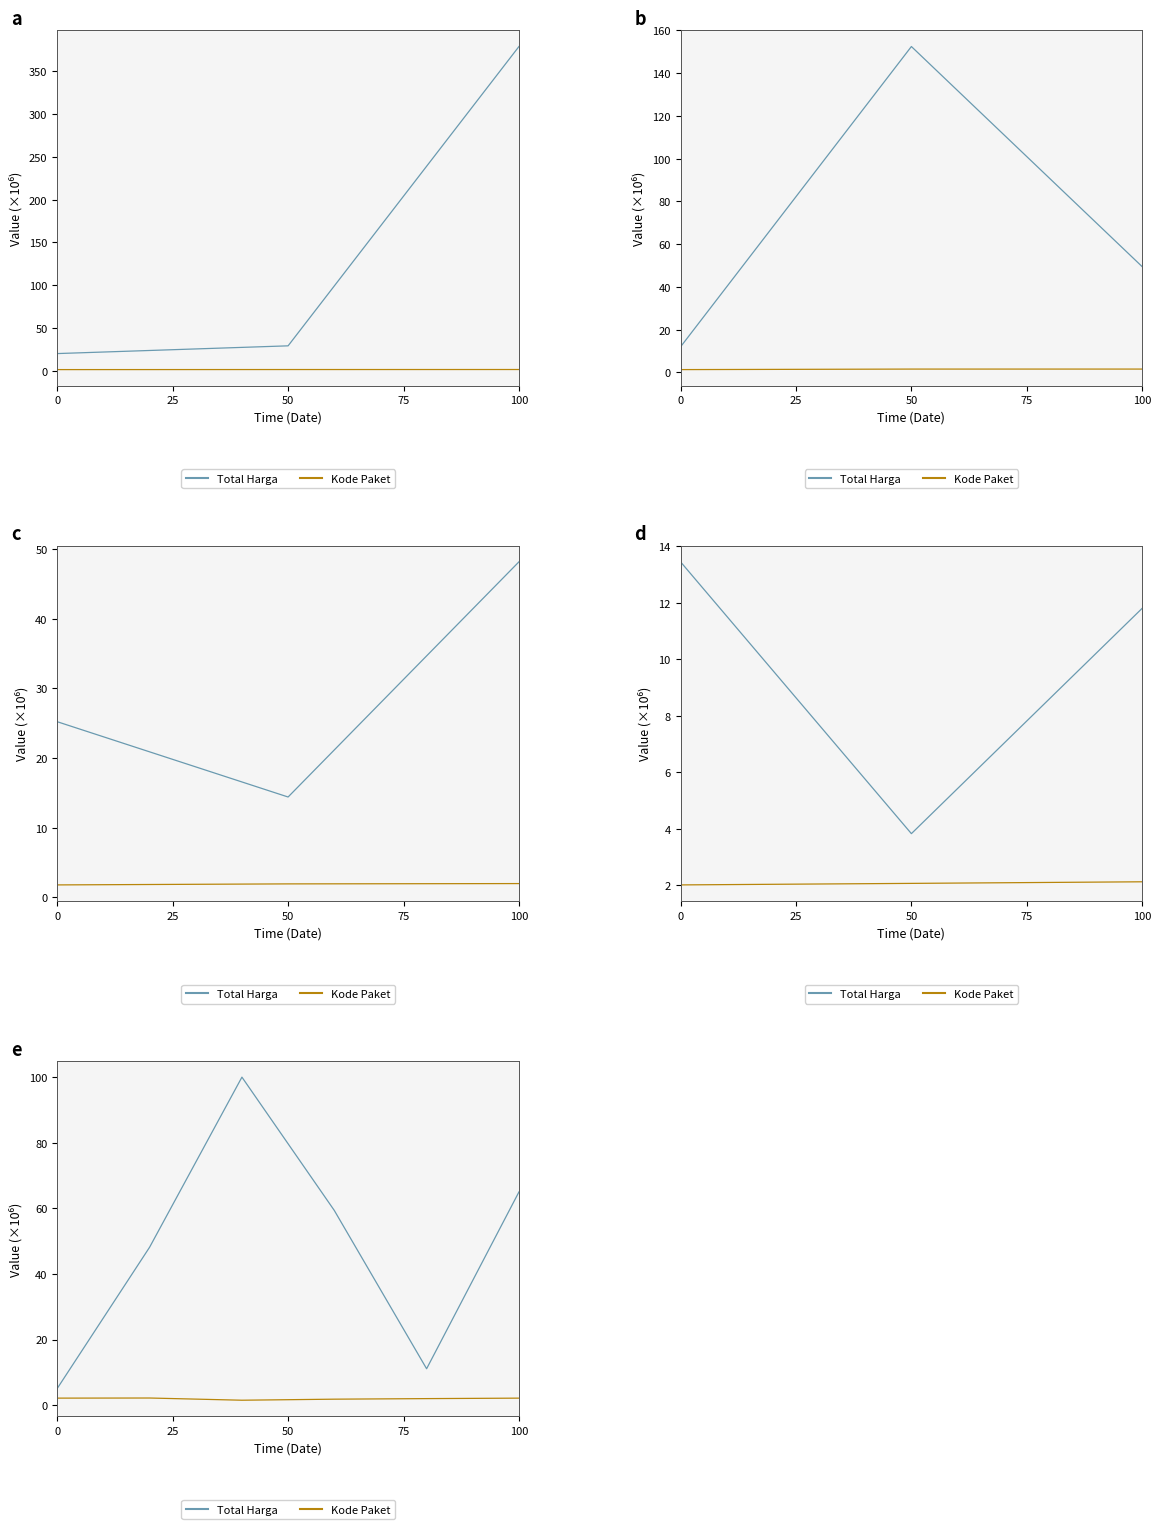

True or false: Kode Paket and Total Harga intersect in this chart.

False